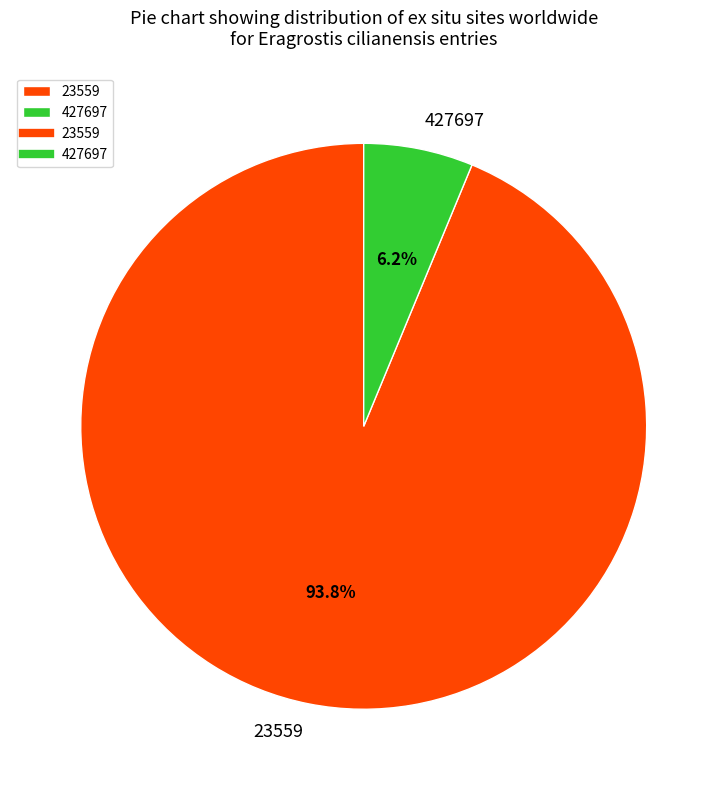

To the nearest percent, what portion does 23559 represent?

94%